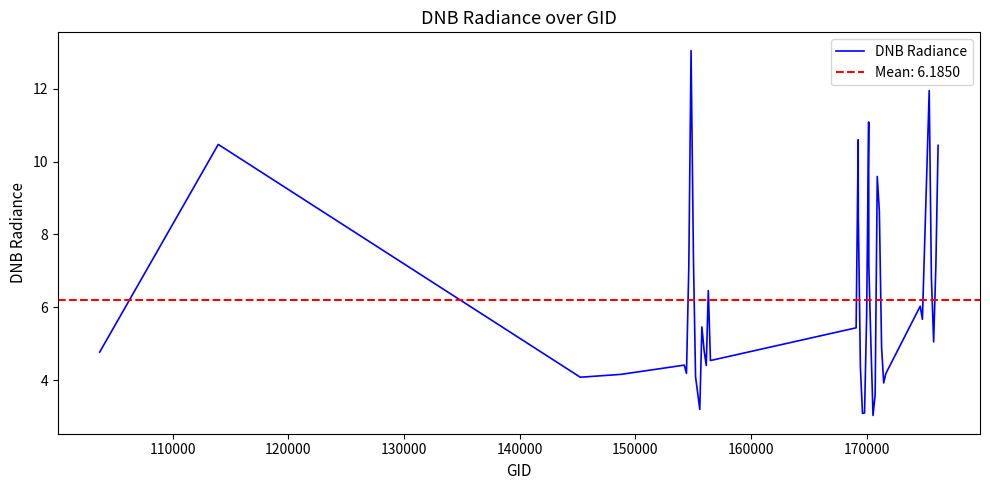

What is the lowest value of the DNB Radiance series?

3.0